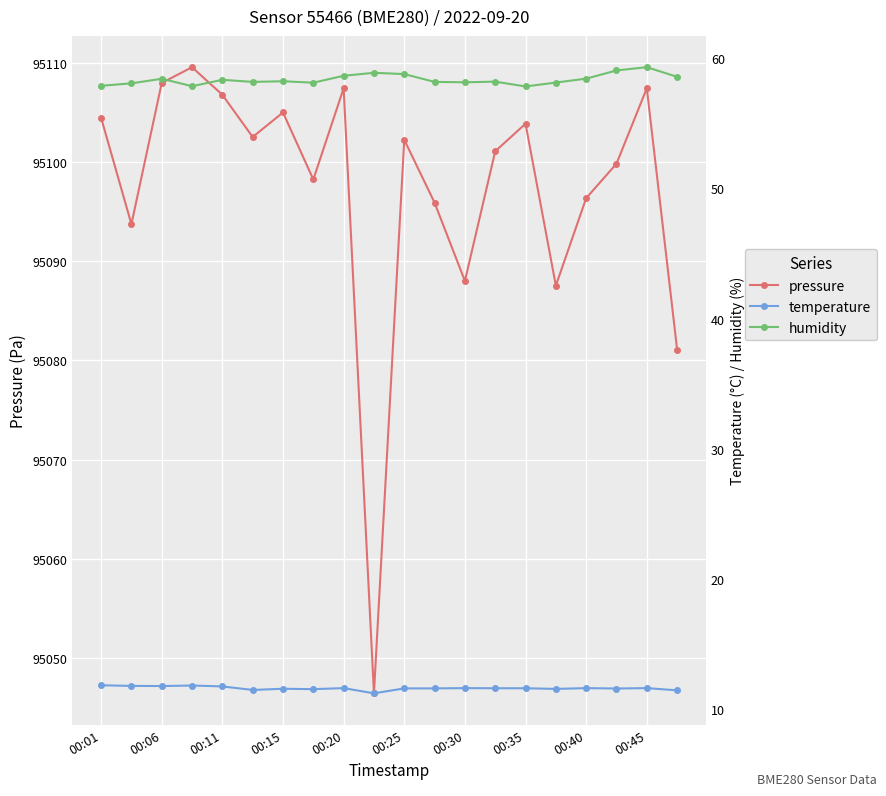

Rank the series at 13 from lowest to highest value.

temperature, humidity, pressure